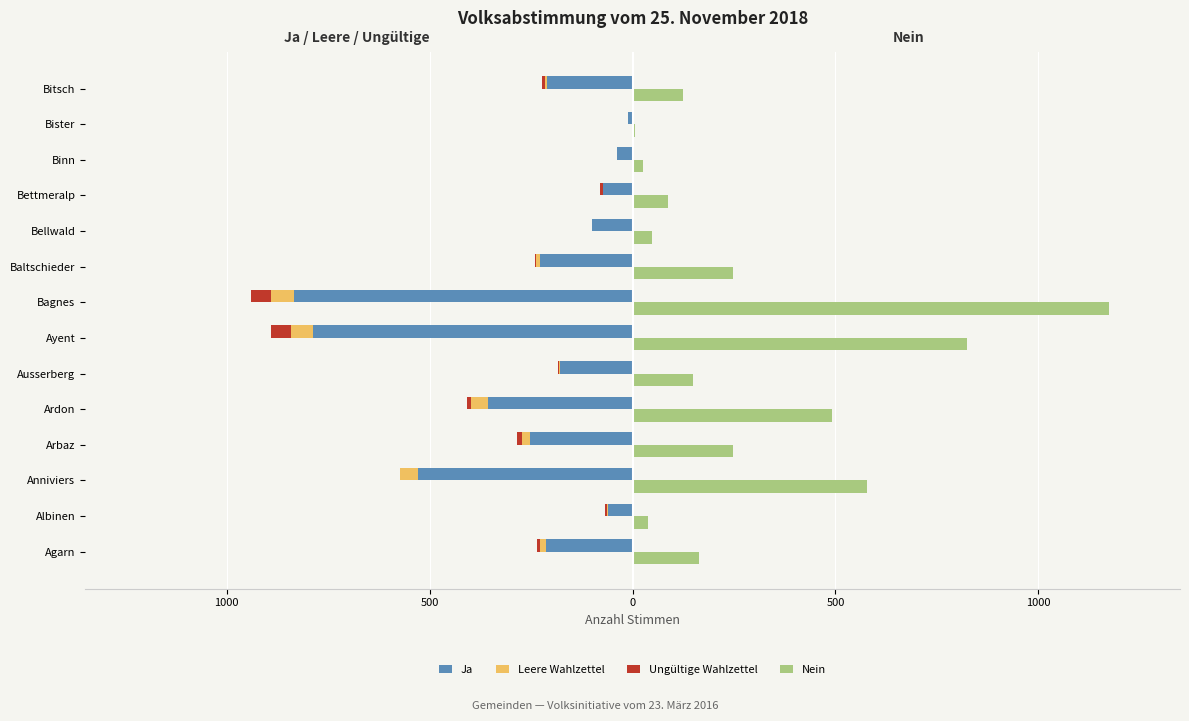

True or false: Leere Wahlzettel has a value of -92 at 7.

False